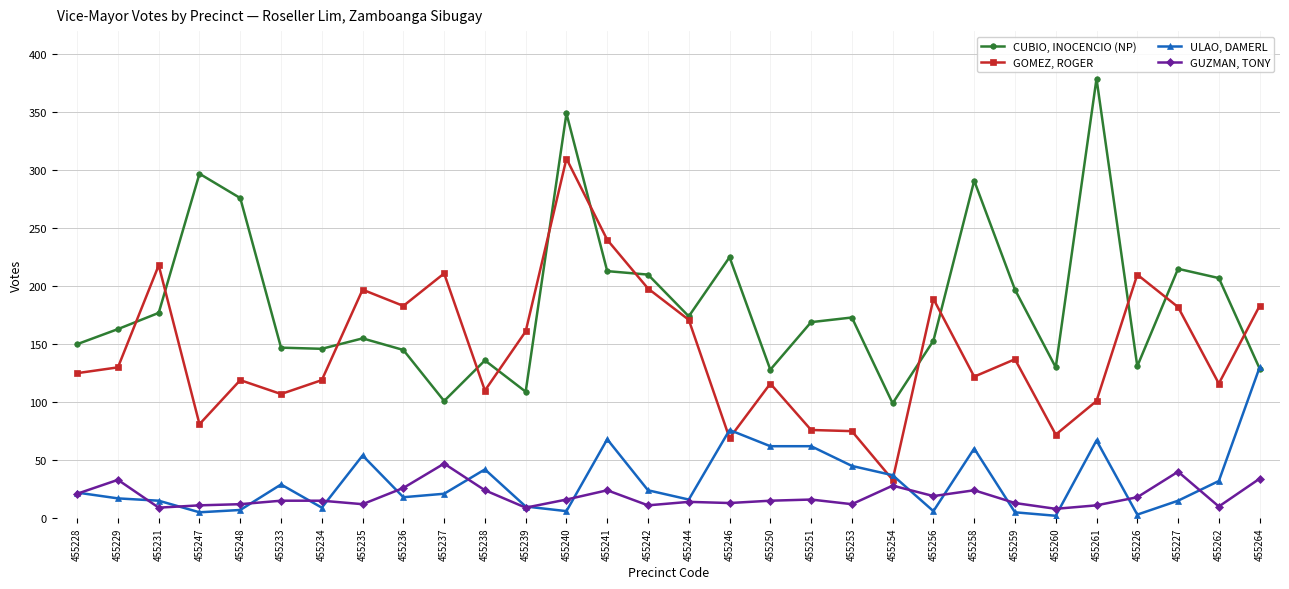

What position from the left is 455231?

3